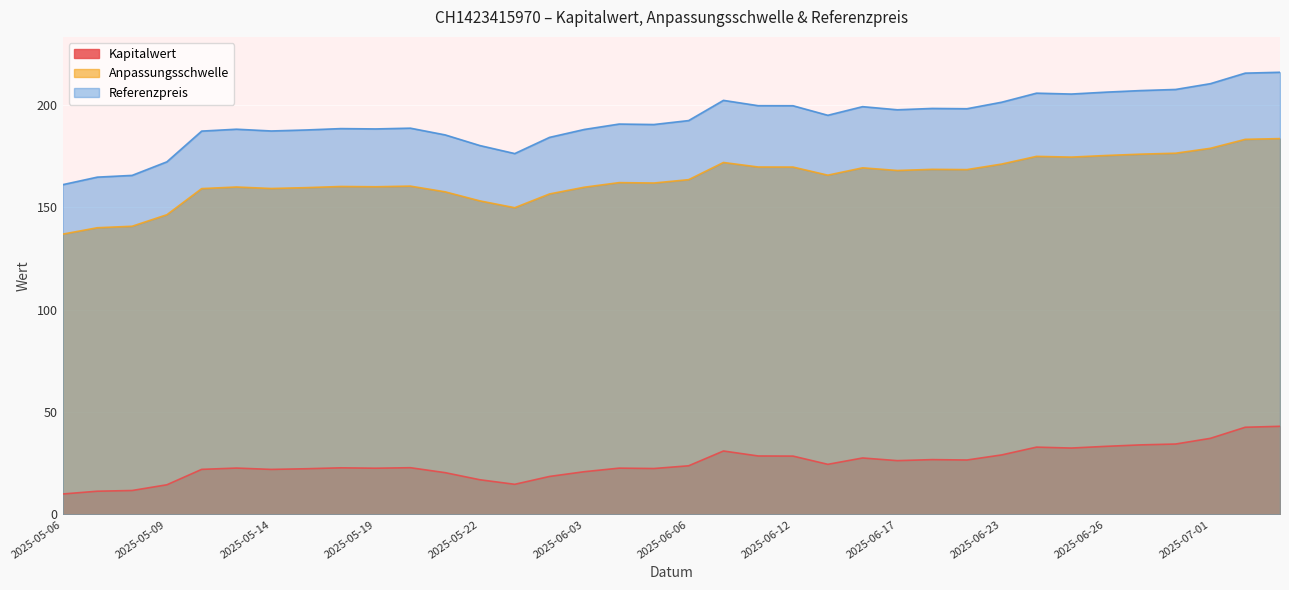

What is the label of the 31st point from the left?

2025-06-26